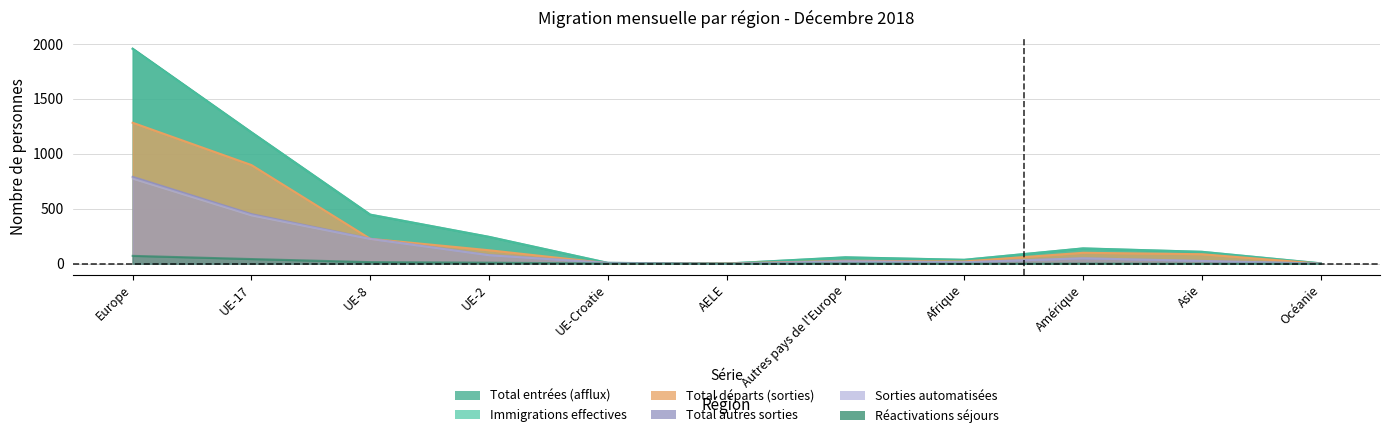

What is the label of the 1st point from the left?

Europe